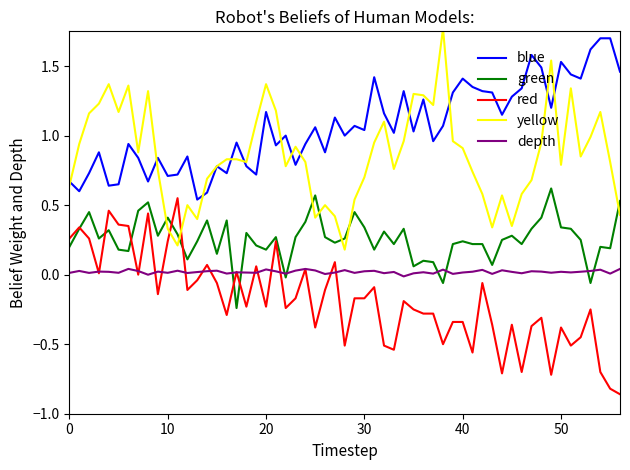

What are all the series names shown in the legend?

blue, green, red, yellow, depth